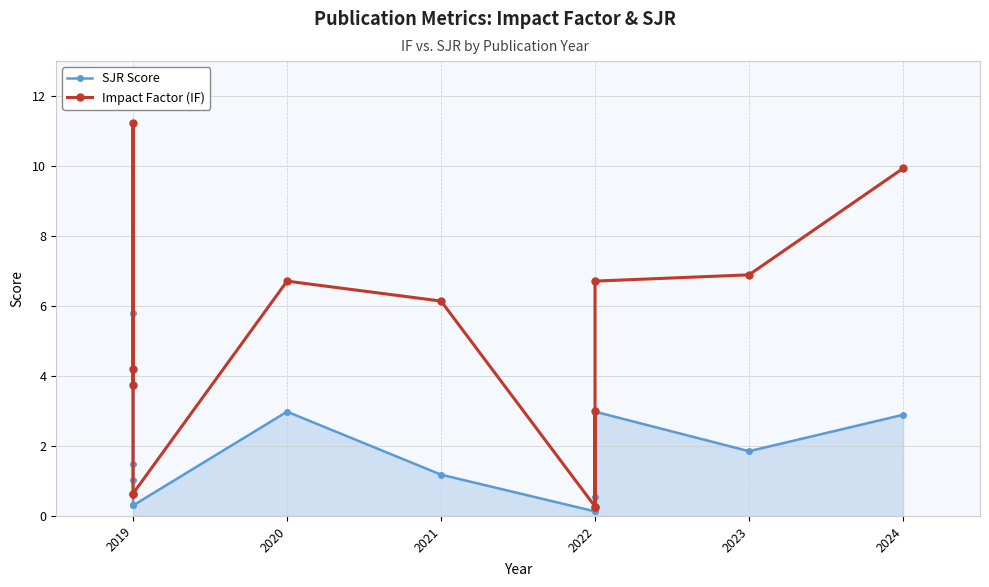

What is the minimum value shown in the chart?

0.1